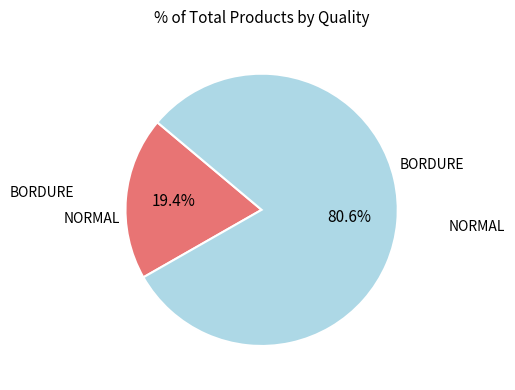

Is there any slice that represents more than half of the pie?

Yes